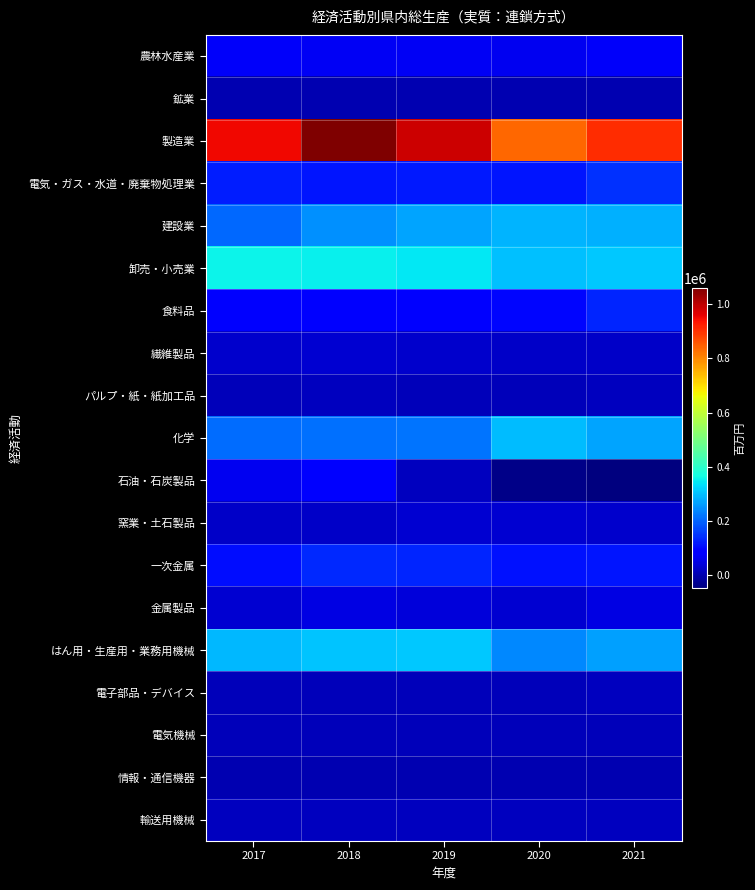

How many distinct data groups are displayed?

19